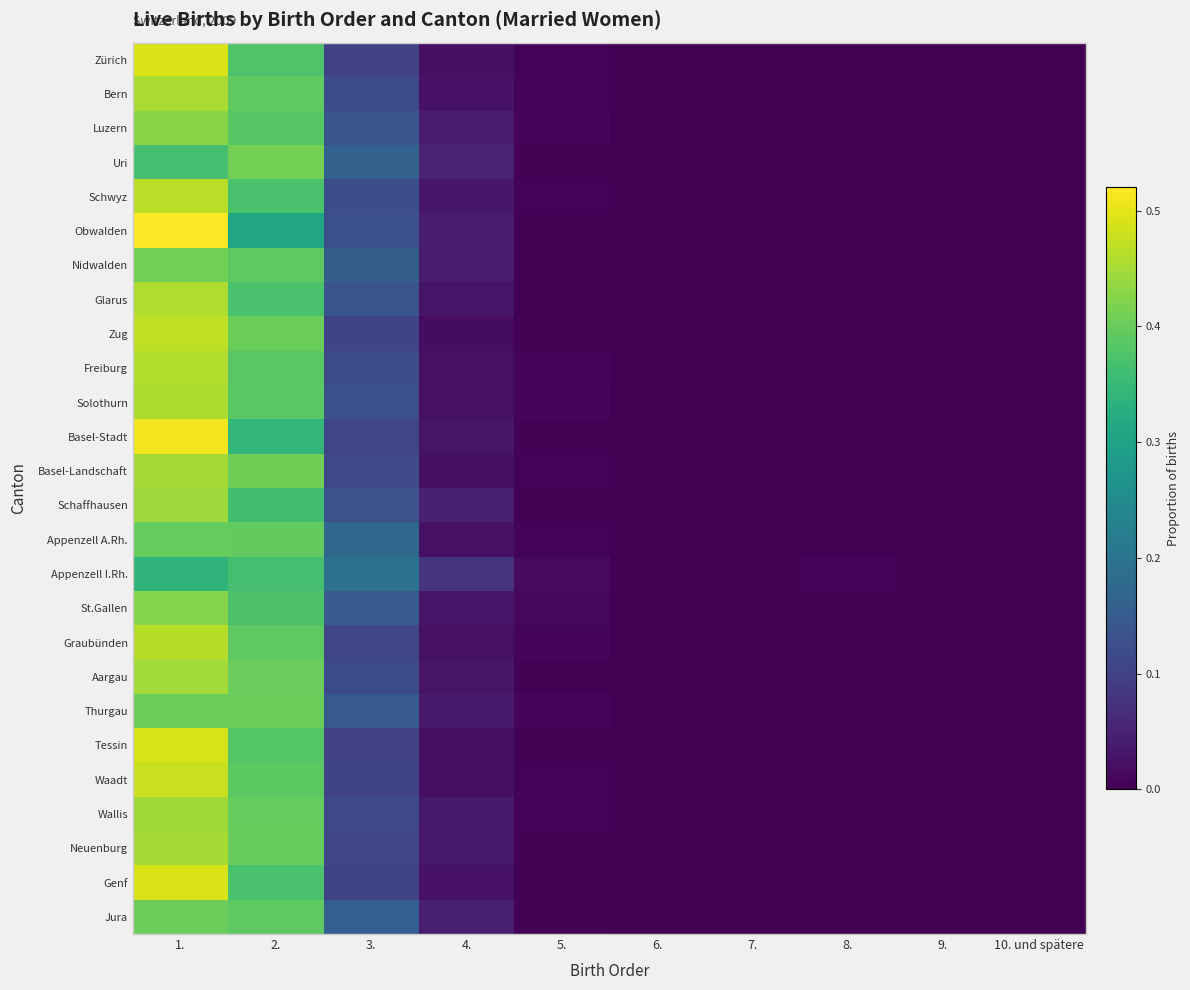

Rank the series at 2. from lowest to highest value.

Obwalden, Basel-Stadt, Schaffhausen, Appenzell I.Rh., Genf, Schwyz, Glarus, St.Gallen, Zürich, Tessin, Luzern, Freiburg, Solothurn, Waadt, Nidwalden, Jura, Graubünden, Bern, Appenzell A.Rh., Wallis, Neuenburg, Aargau, Thurgau, Zug, Basel-Landschaft, Uri